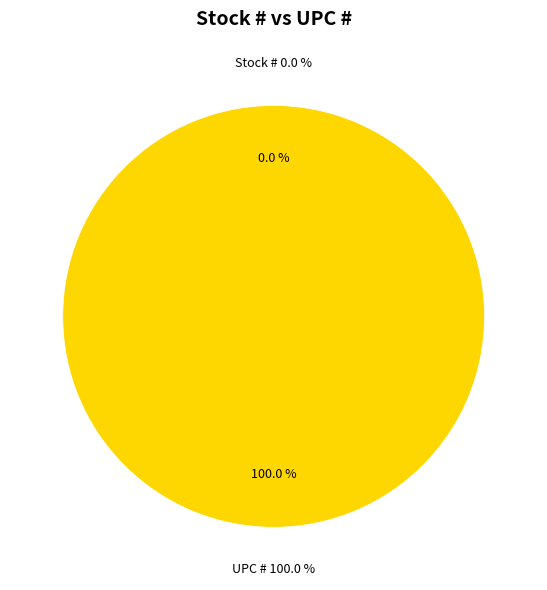

Does any single category account for the majority?

Yes